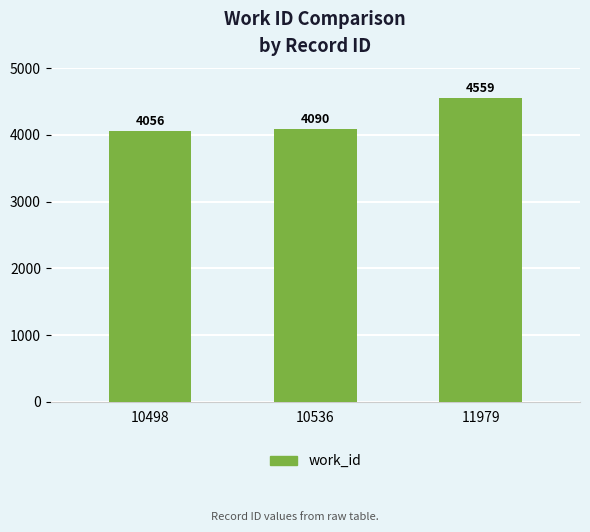

Is it true that the value at 10498 is 6468?

False